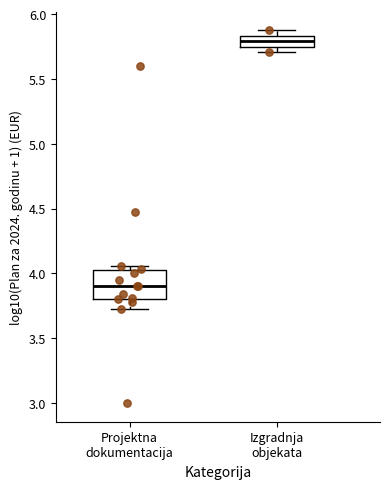

Reading left to right, transcribe this box plot: for each box, give where its median line is, the range the box spans, and where its two whiskers end, as read against the y-axis. The values are not printed on the chart, so give them approximately, as read against the axis.

Projektna dokumentacija: median 3.90, box 3.80 to 4.05, whiskers 3.70 to 4.05 (just above the box's upper edge)
Izgradnja objekata: median 5.80, box 5.75 to 5.85, whiskers 5.70 to 5.90